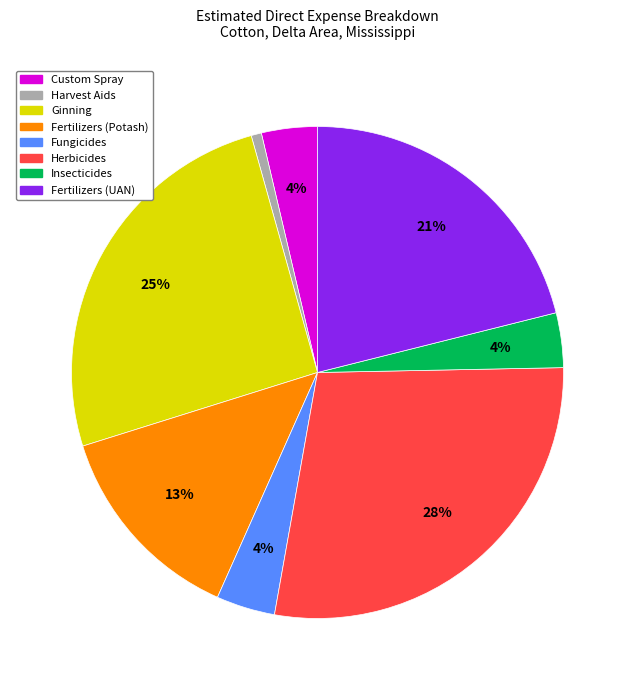

Combined, do Harvest Aids and Custom Spray account for over 50%?

No